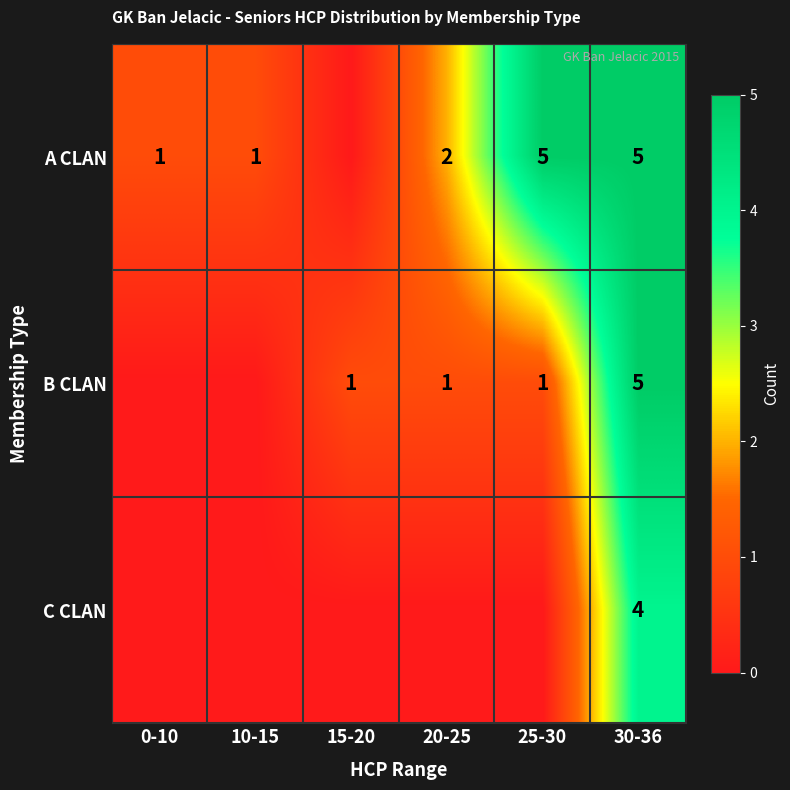

True or false: B CLAN has a value of 5 at 30-36.

True